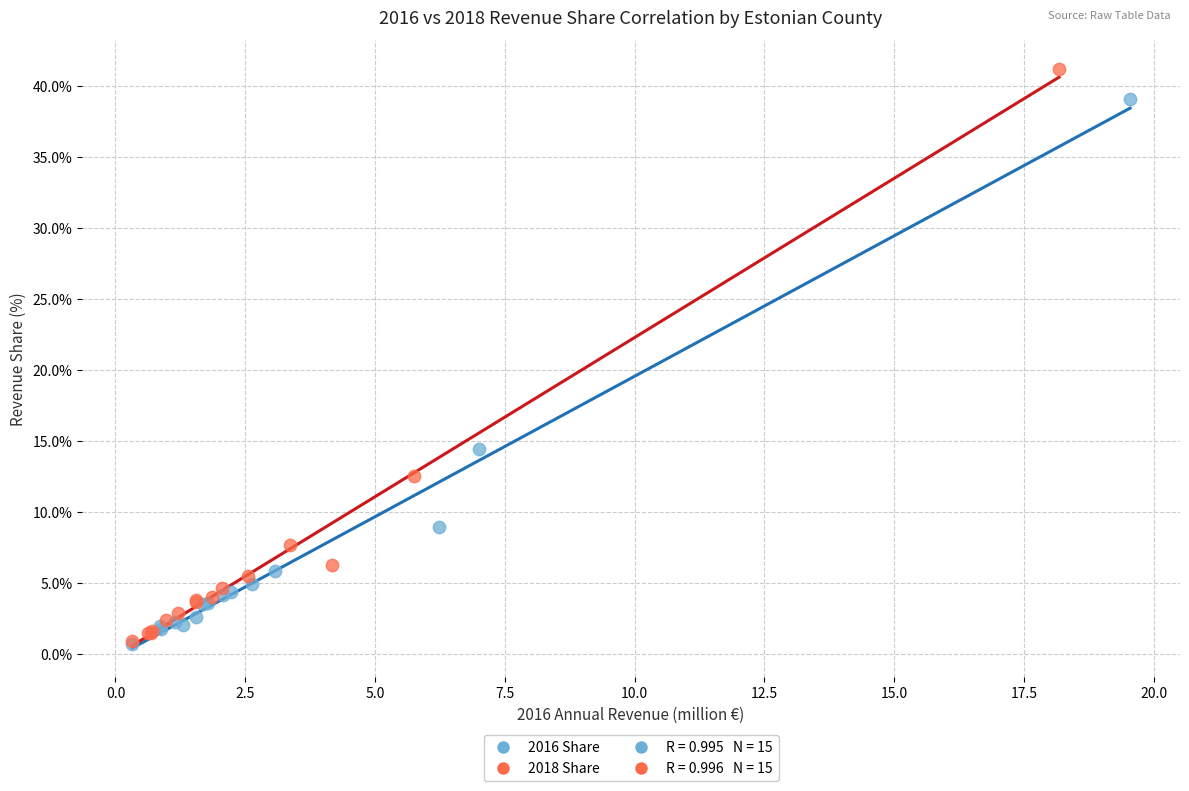

Which series reaches the maximum Y coordinate?

2018 Share